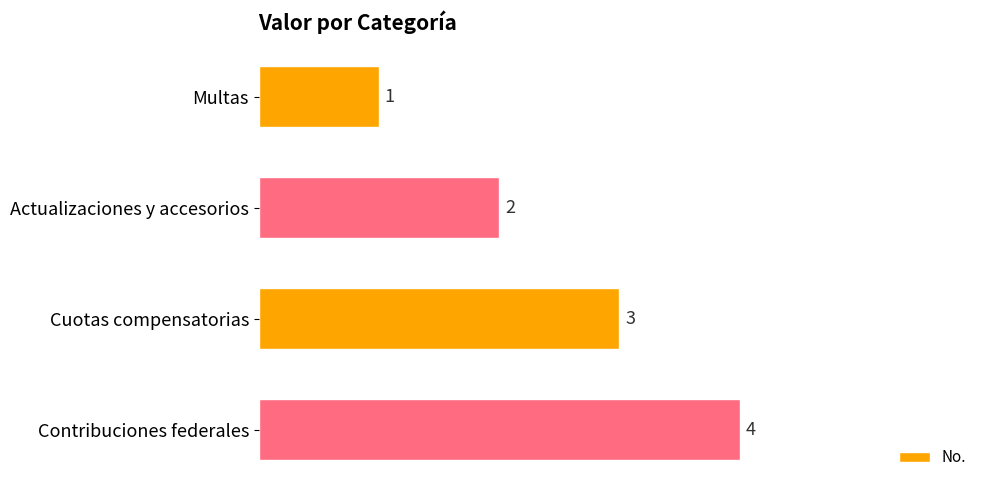

What is the change in value from Actualizaciones y accesorios to Contribuciones federales?

+2